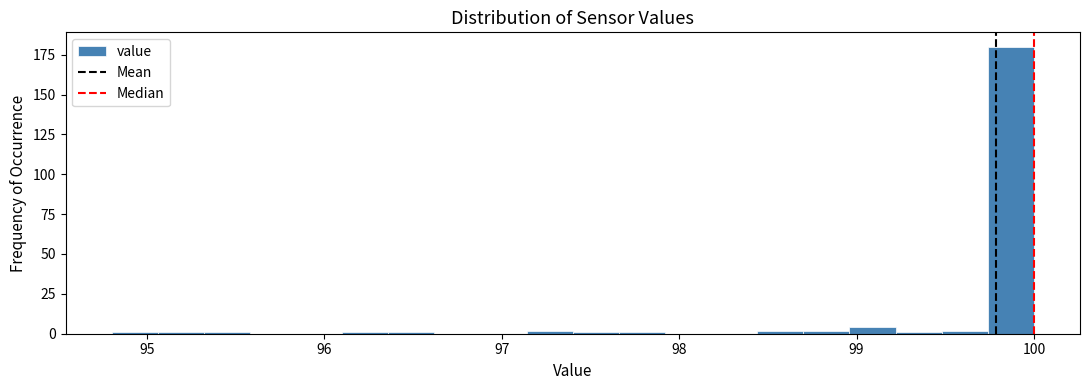

Read against the x-axis, roughly where is the centre of the tallest bar?

99.9